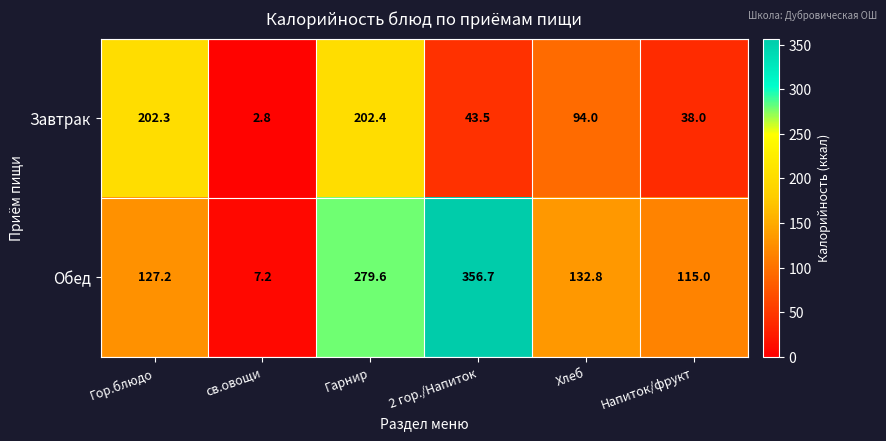

Which category has the lowest value across all series?

св.овощи